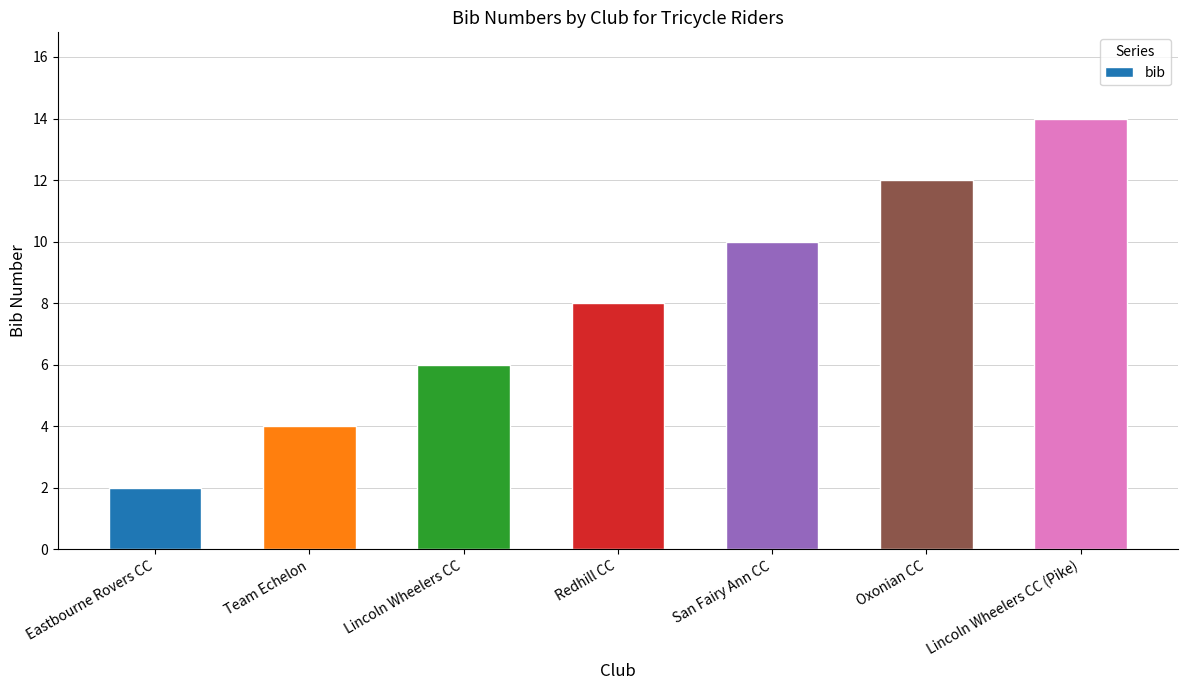

Rank the categories by value from lowest to highest.

Eastbourne Rovers CC, Team Echelon, Lincoln Wheelers CC, Redhill CC, San Fairy Ann CC, Oxonian CC, Lincoln Wheelers CC (Pike)